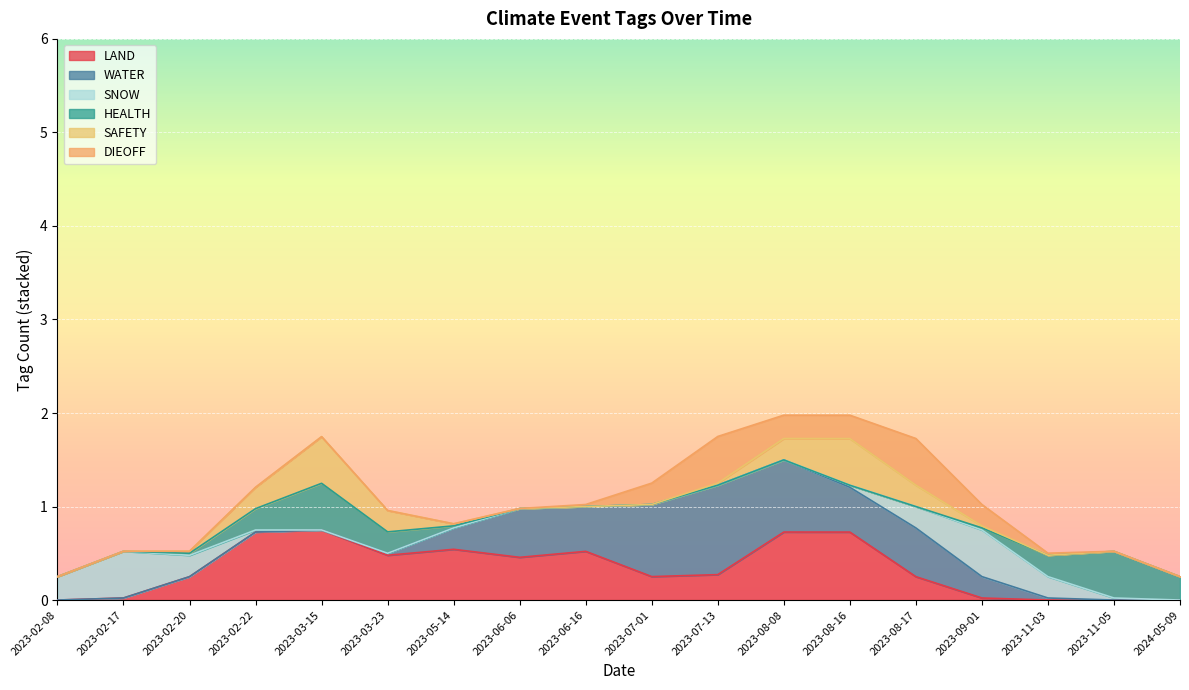

The value of SAFETY at 2023-02-20 is 1. True or false?

False